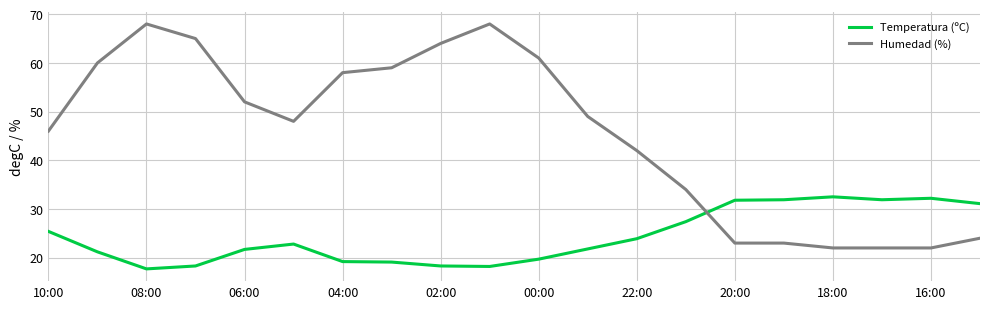

Rank the series by their average value, from highest to lowest.

Humedad (%), Temperatura (ºC)